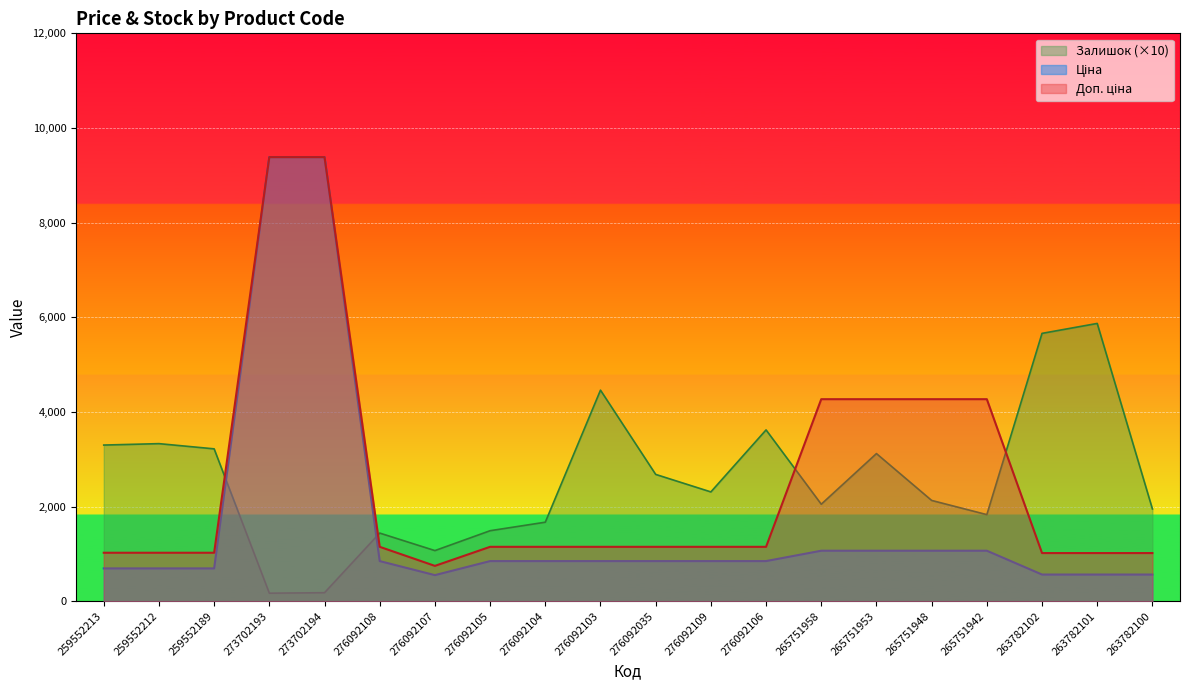

What is the difference between the Залишок values at 276092103 and 259552189?

1240.0